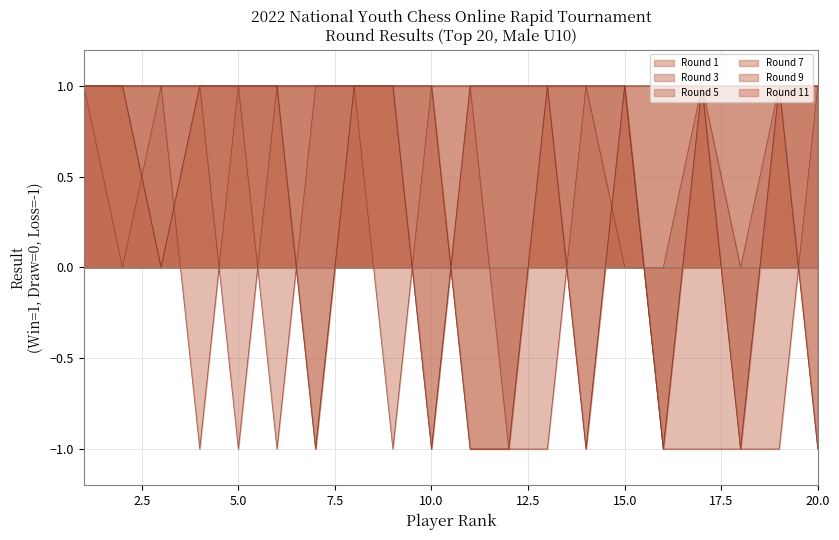

How many interior local peaks does the Round 11 series have?

3